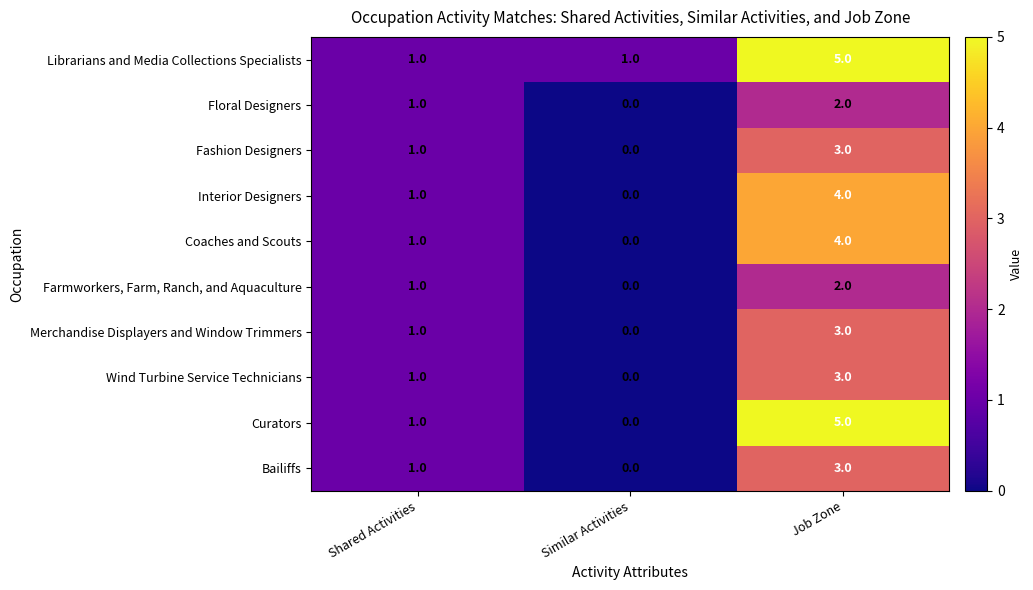

The Interior Designers series shows 2 at Similar Activities. True or false?

False